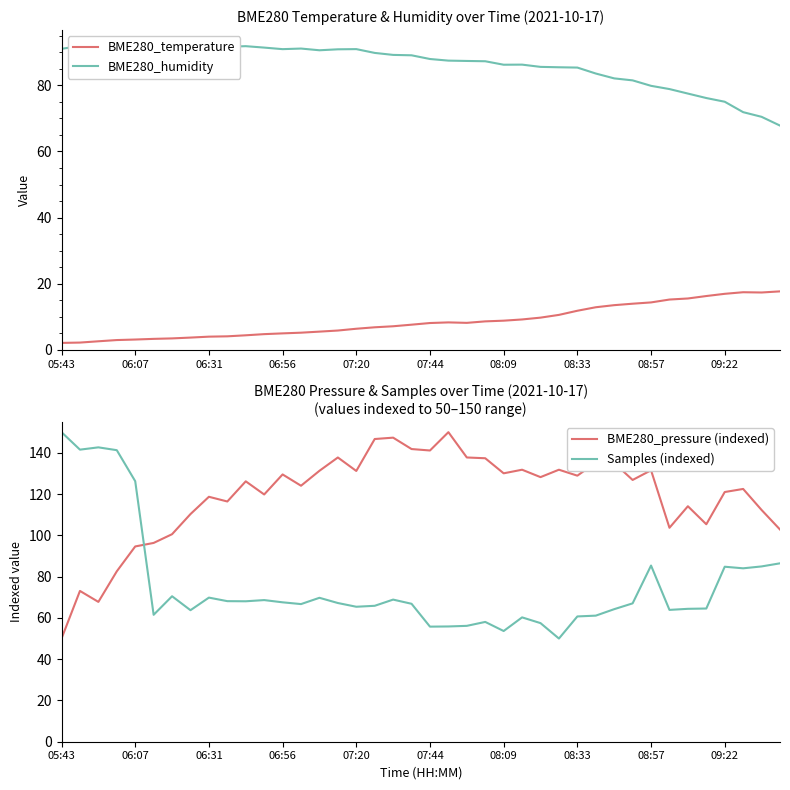

True or false: BME280_humidity and BME280_temperature cross at least once.

False